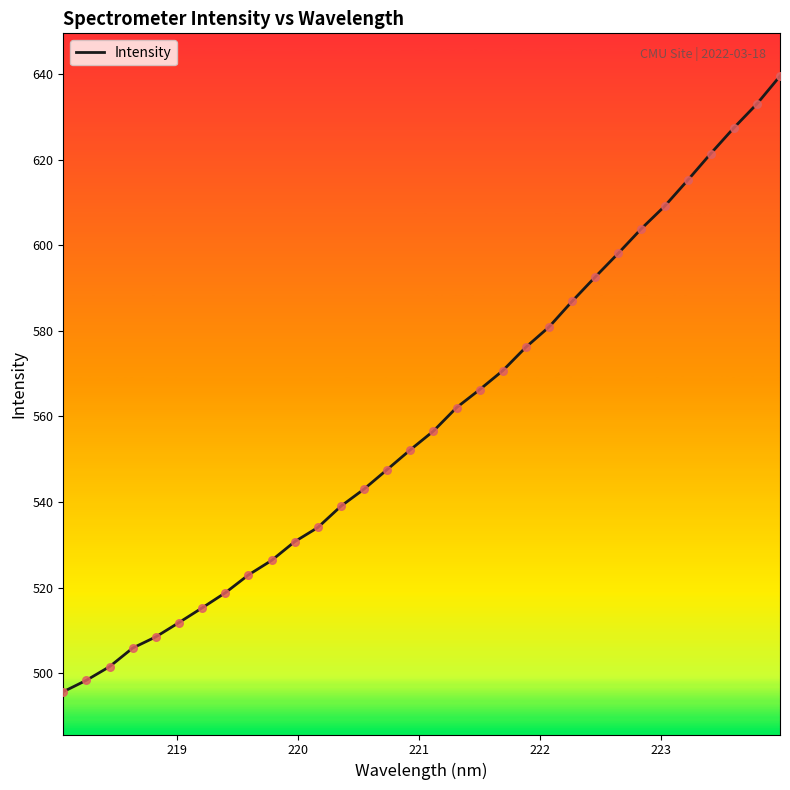

What is the minimum value shown in the chart?

495.6